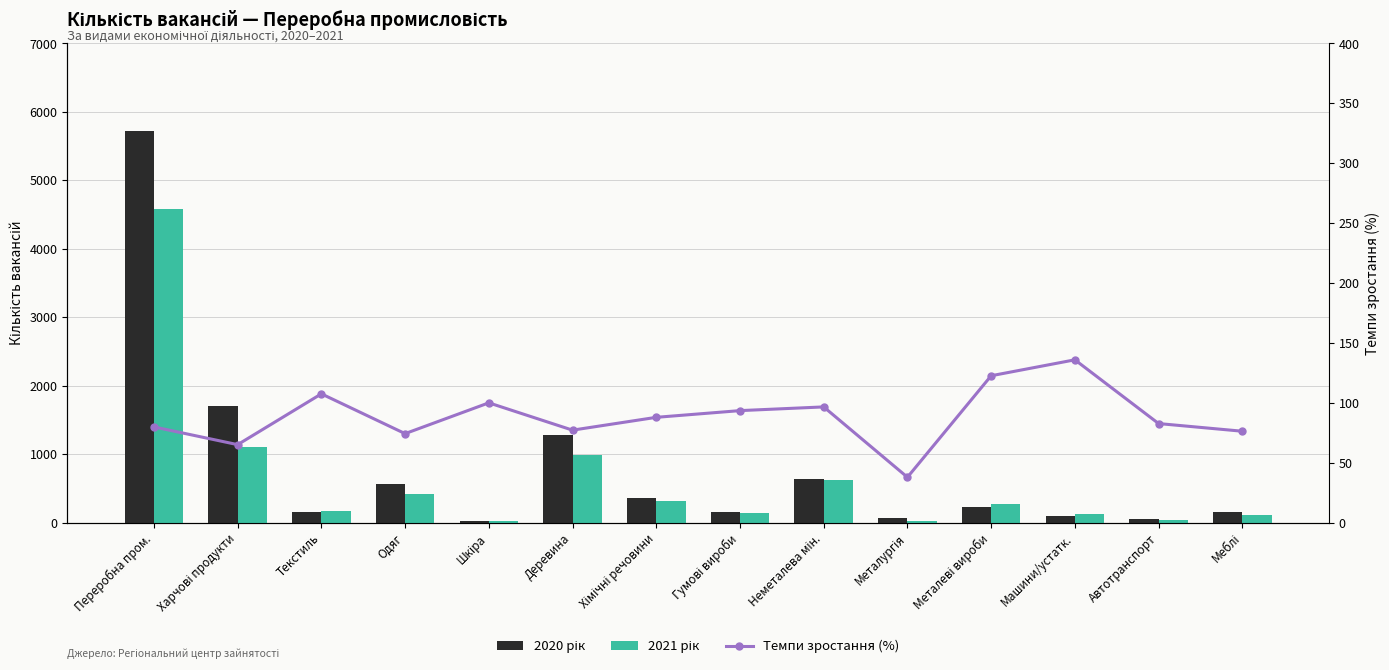

Is it true that 2020 рік equals 626.8 at Хімічні речовини?

False